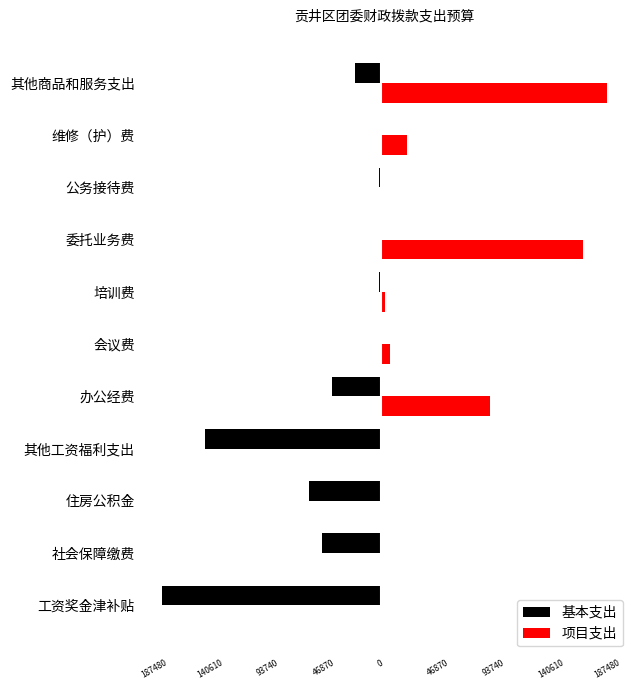

What are all the series names shown in the legend?

基本支出, 项目支出